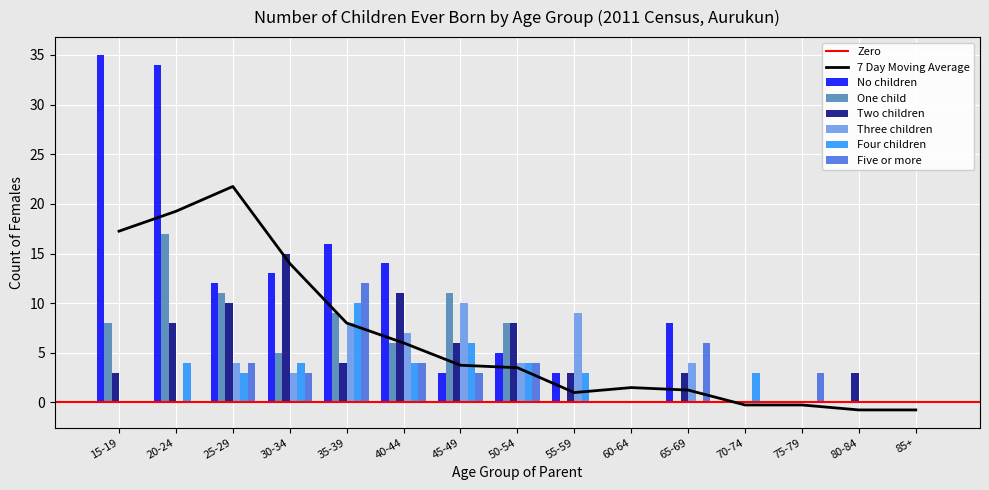

Which label corresponds to the largest value in the chart?

15-19